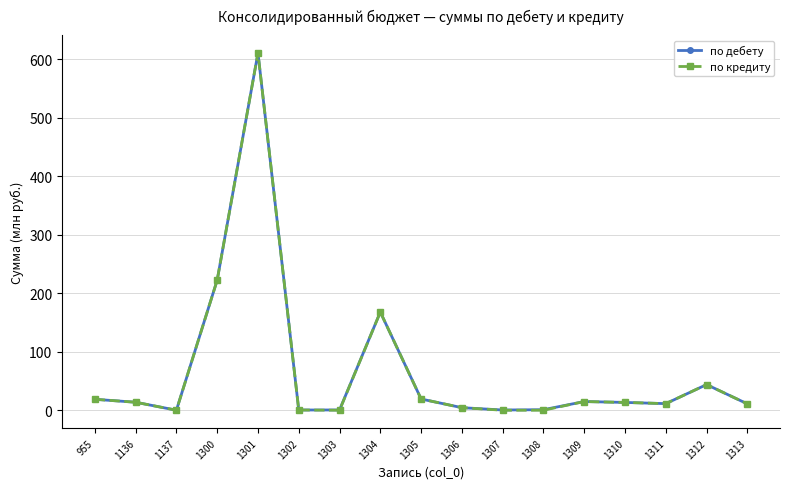

At how many categories does at least one series exceed 449?

1